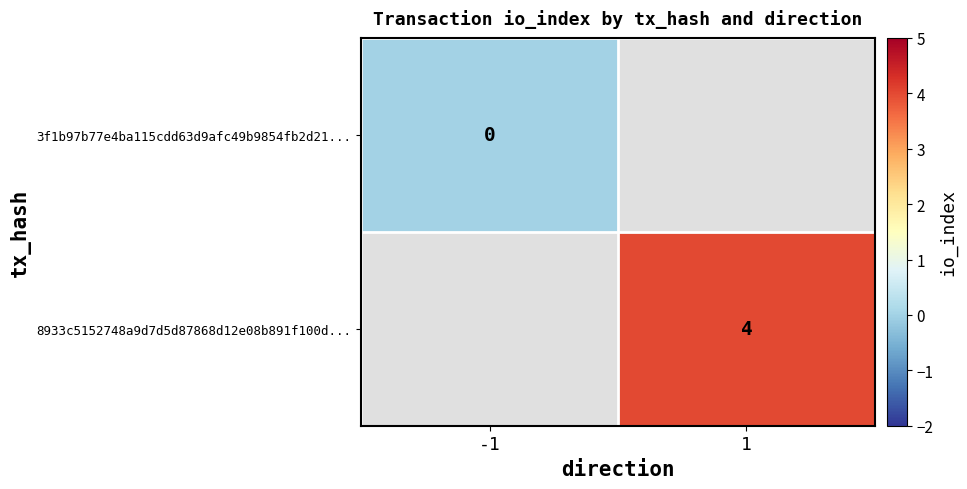

The value of 8933c5152748a9d7d5d87868d12e08b891f100d... at 1 is 4. True or false?

True